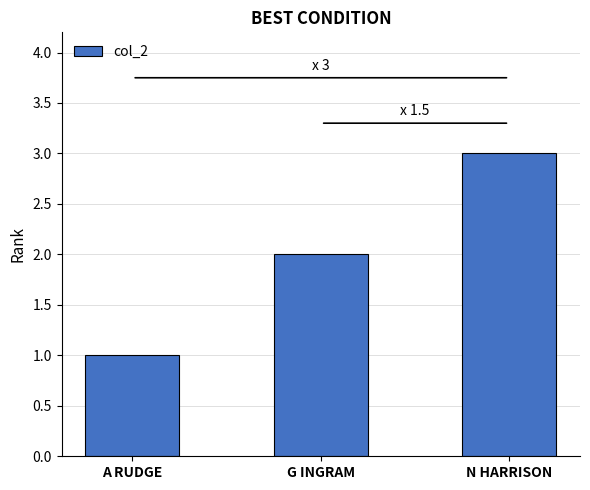

What is the smallest value displayed?

1